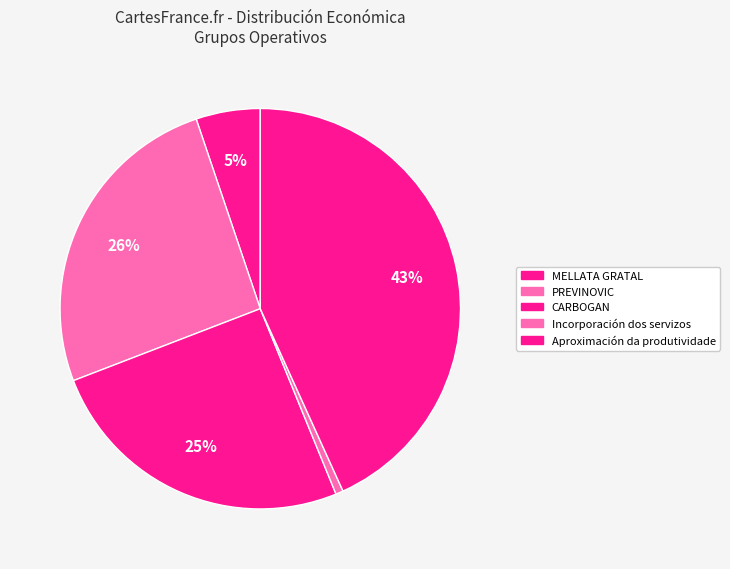

What percentage is NOT represented by Aproximación da produtividade?

56.8%